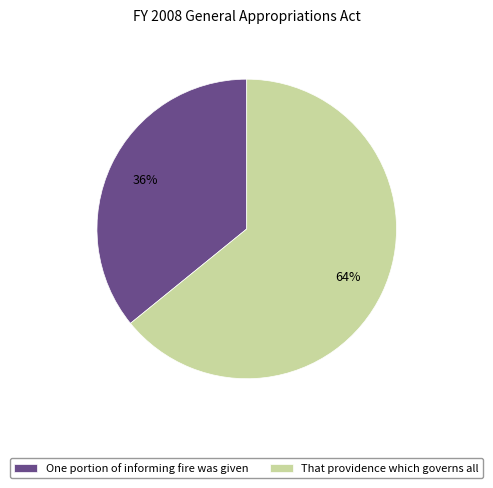

How many slices are in this pie chart?

2